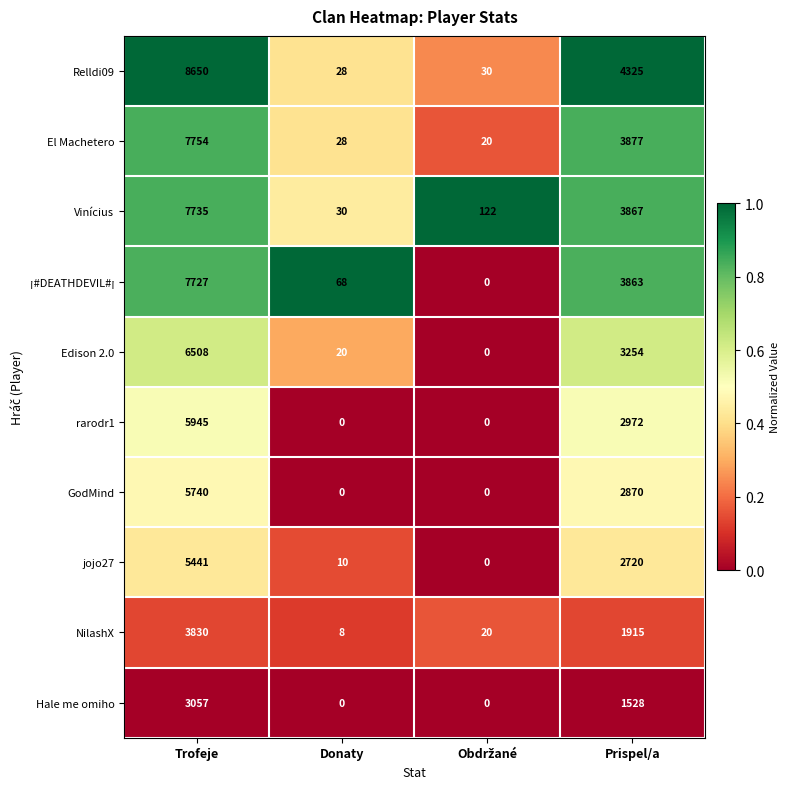

Which series has the widest spread of values?

Relldi09